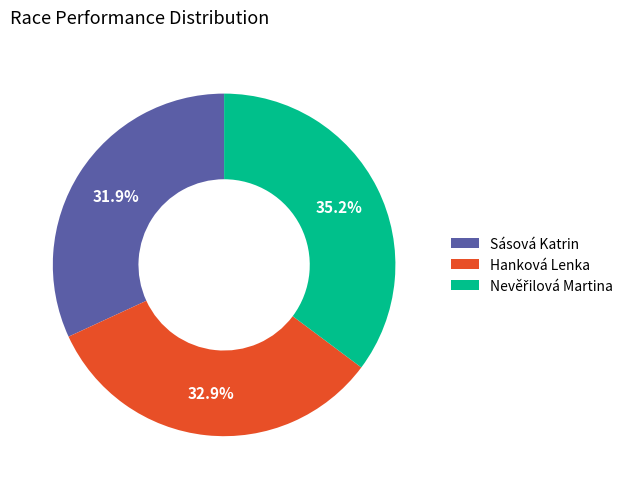

How many segments does this pie chart have?

3